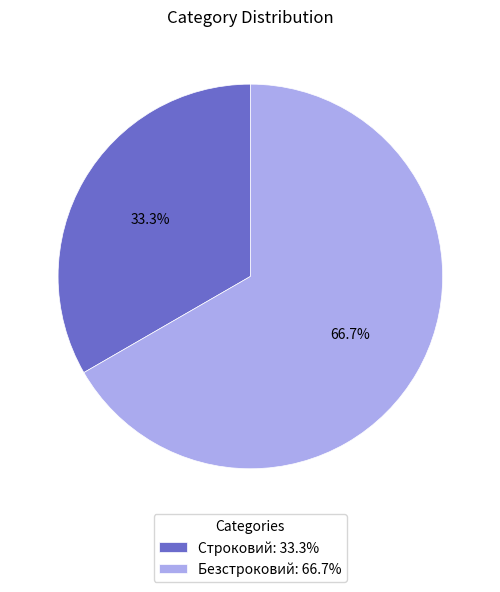

To the nearest percent, what portion does Строковий represent?

33%